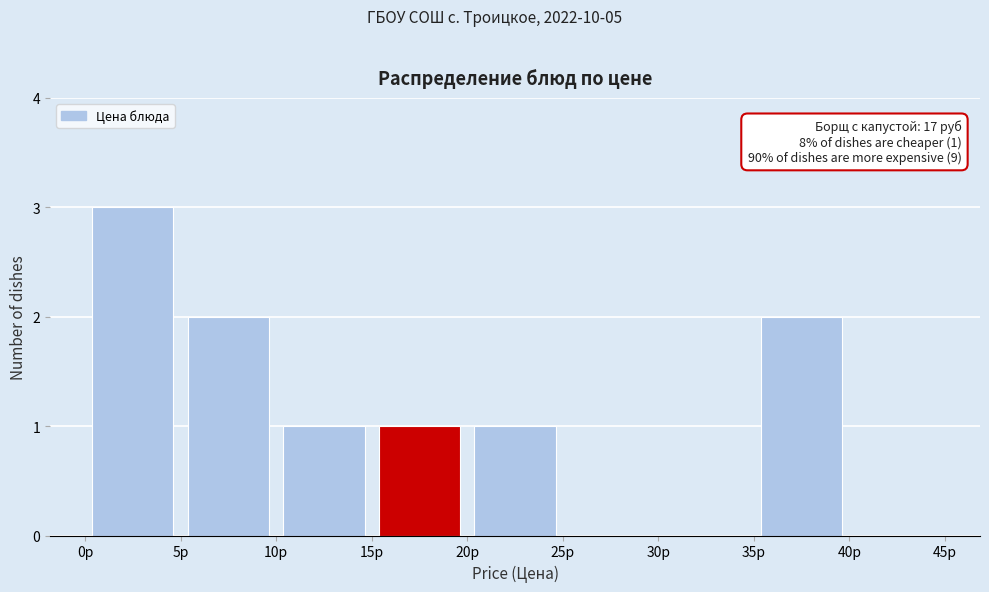

Over which range of the x-axis is the bar tallest?

0 to 5